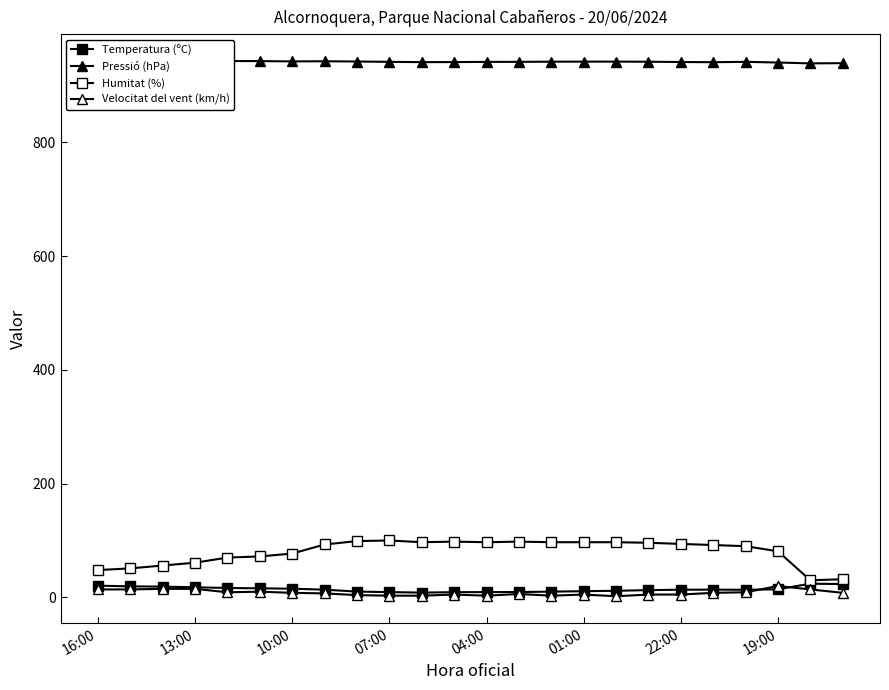

What is the total value across all series at 16:00?

1025.5